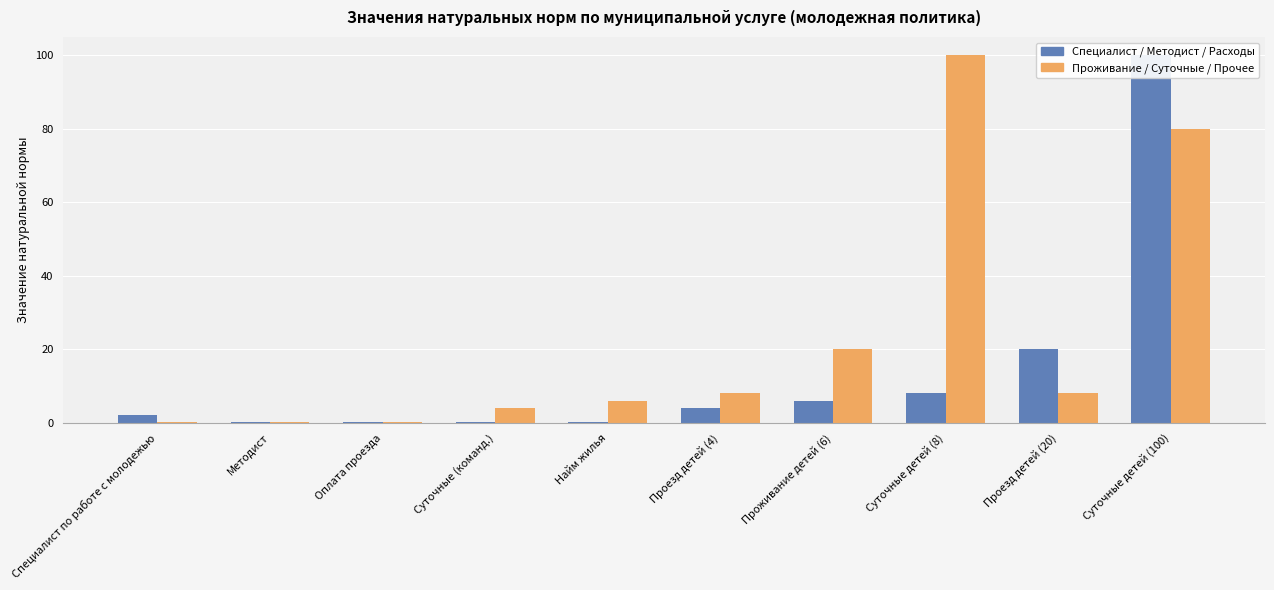

At which category is the sum across all series the highest?

Суточные детей (100)